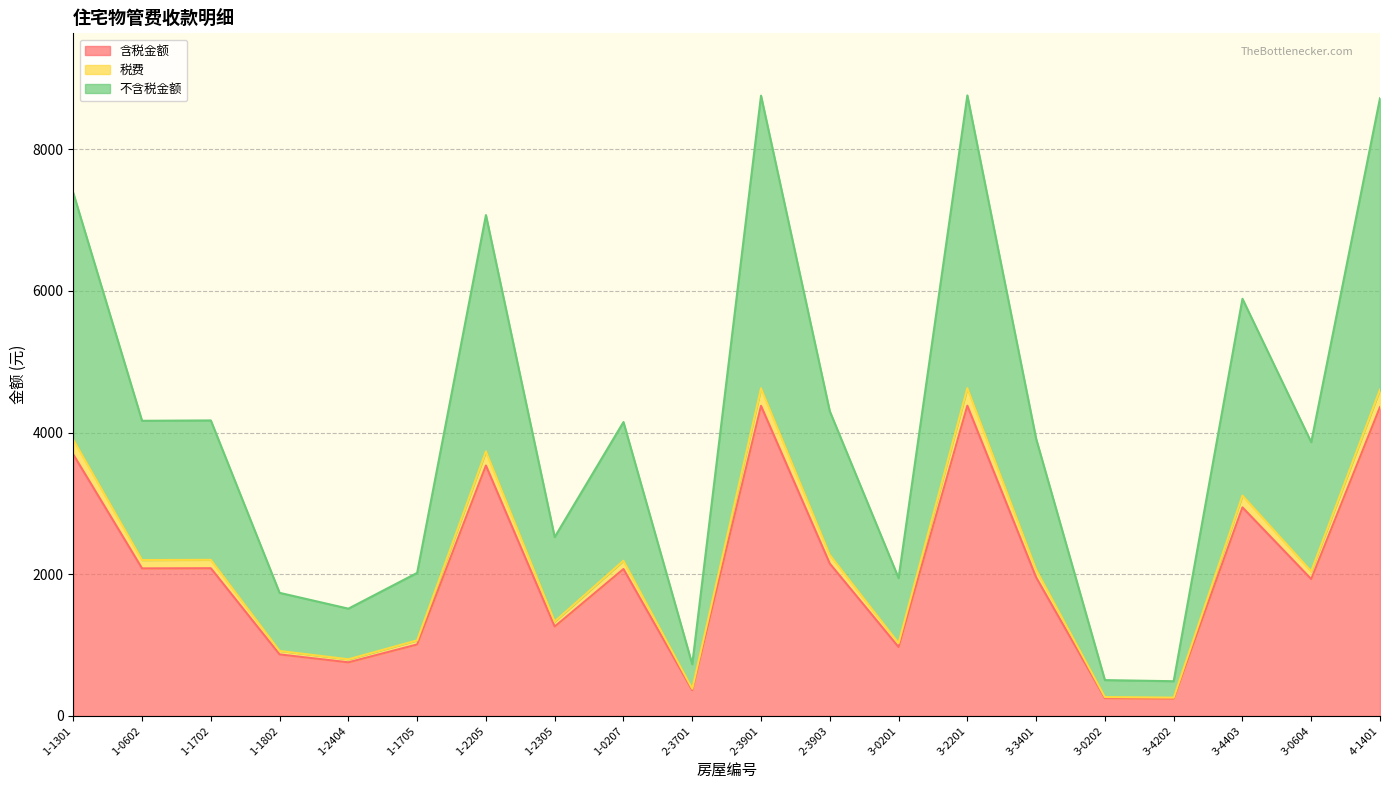

Is it true that 含税金额 equals 253.3 at 3-0202?

True